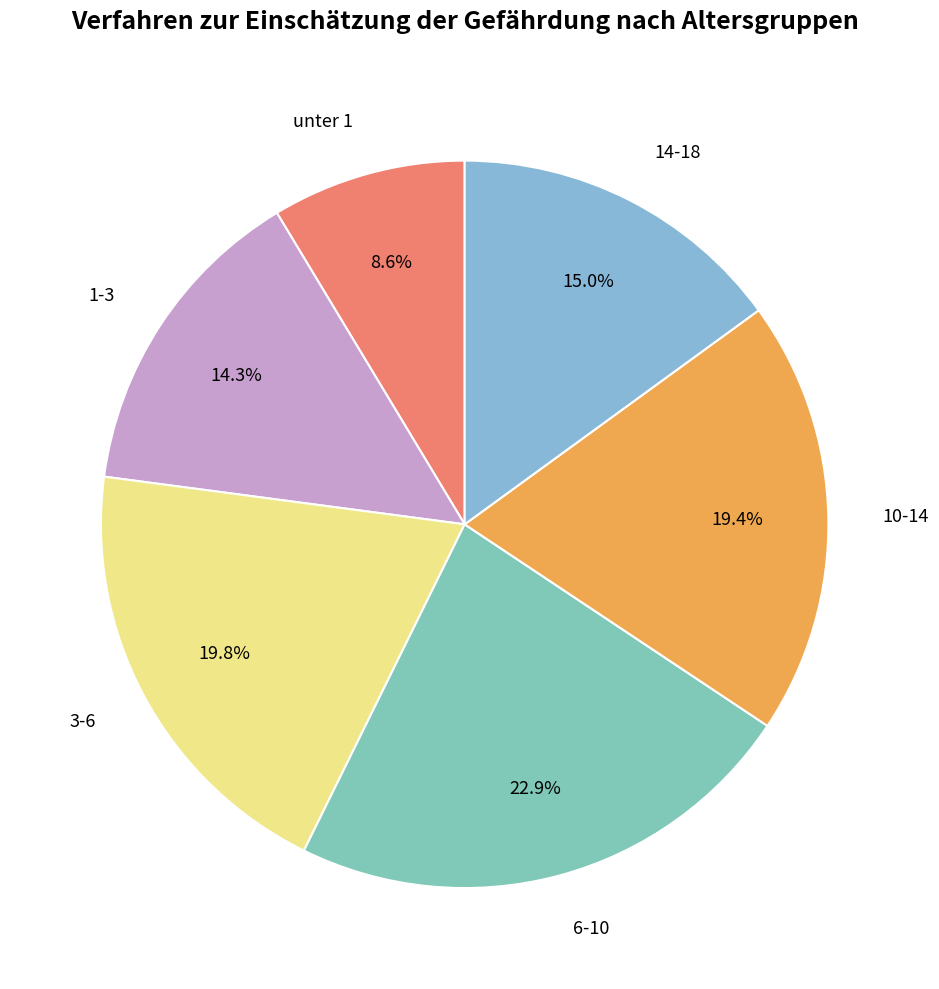

Is there any slice that represents more than half of the pie?

No